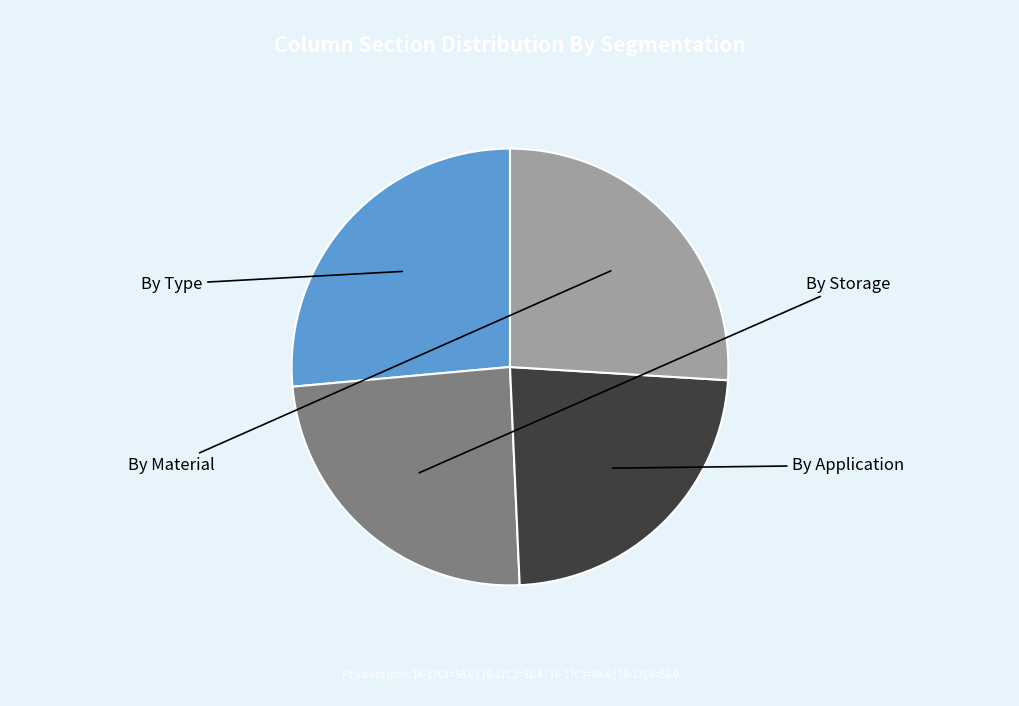

Is there a majority slice in this chart?

No